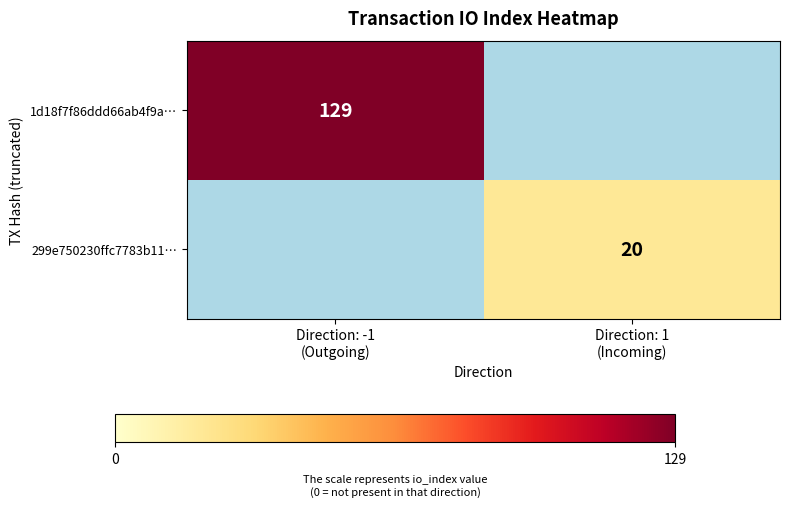

The value of 299e750230ffc7783b11… at Direction: -1 (Outgoing) is -14. True or false?

False